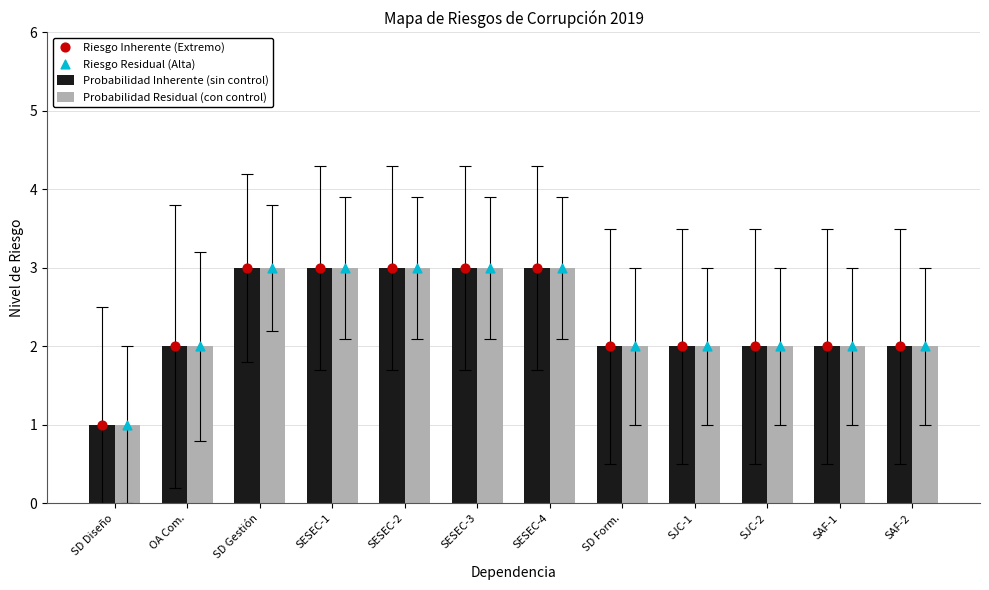

Is the value of Riesgo Inherente (Extremo) at SAF-1 greater than the value of Riesgo Residual (Alta) at SAF-1?

No